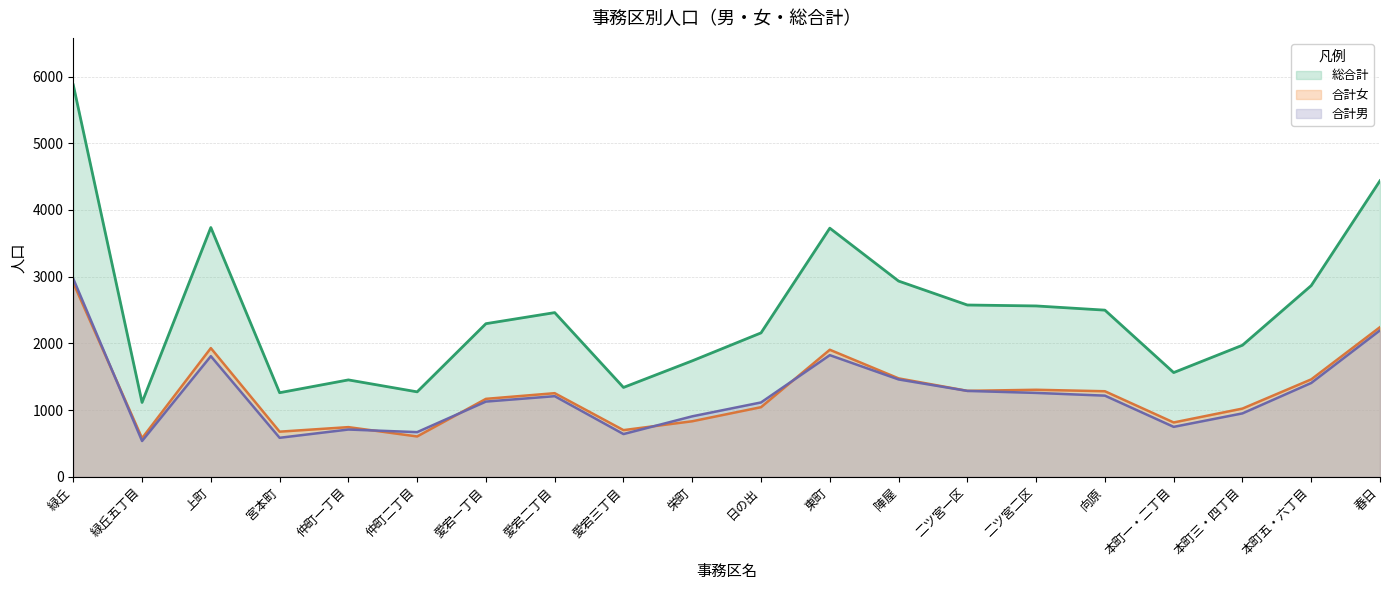

What is the difference between the 総合計 values at 愛宕二丁目 and 緑丘五丁目?

1347